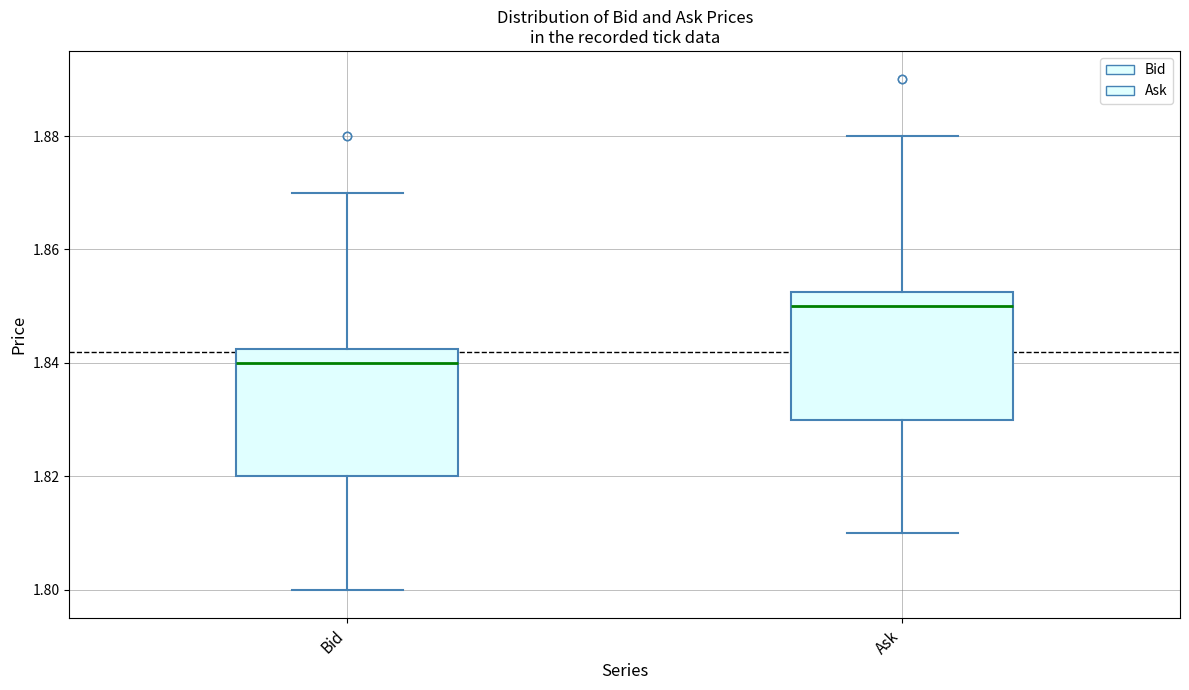

Which box has the lowest median line?

Bid